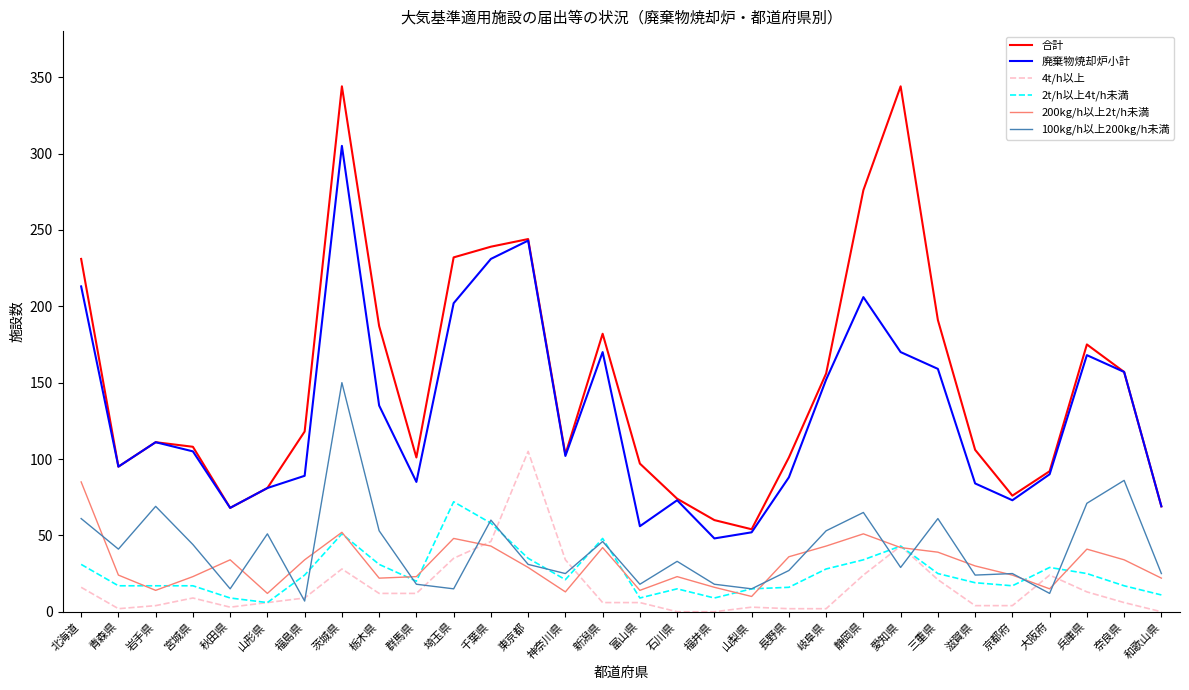

True or false: 合計 and 4t/h以上 cross at least once.

False